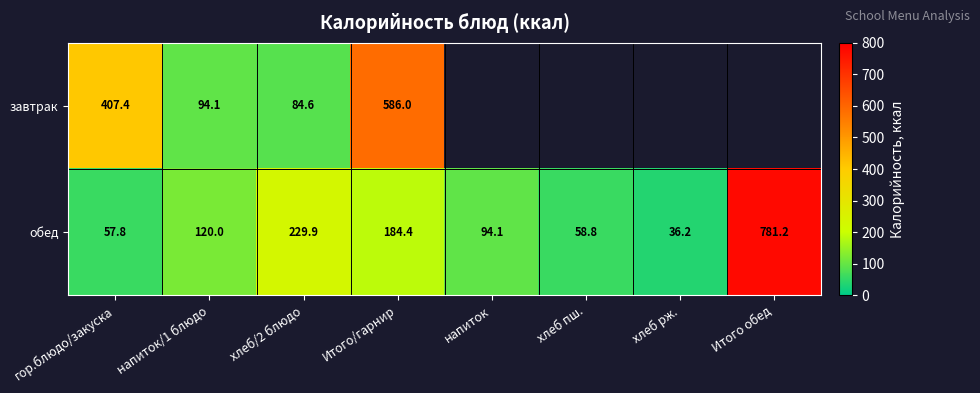

What is the sum of the обед values at Итого обед and напиток?

875.3